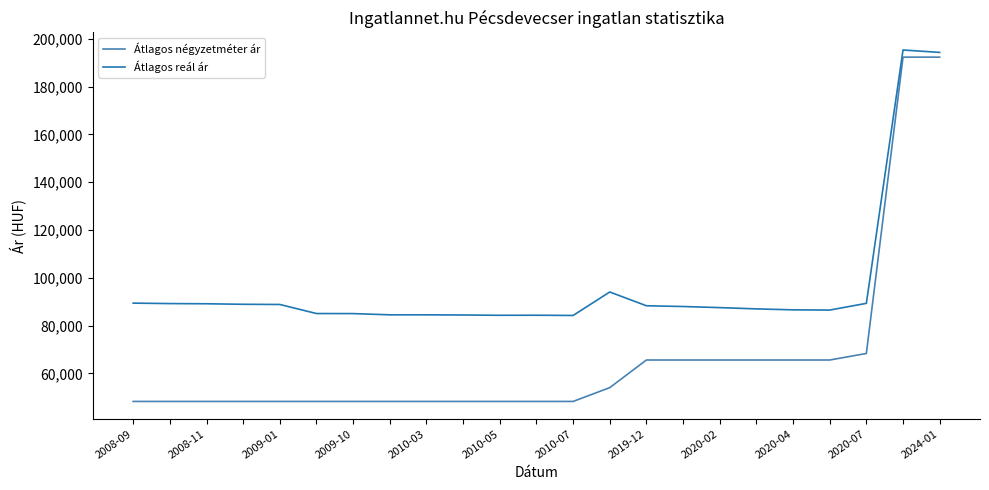

At how many categories does at least one series exceed 178638?

2